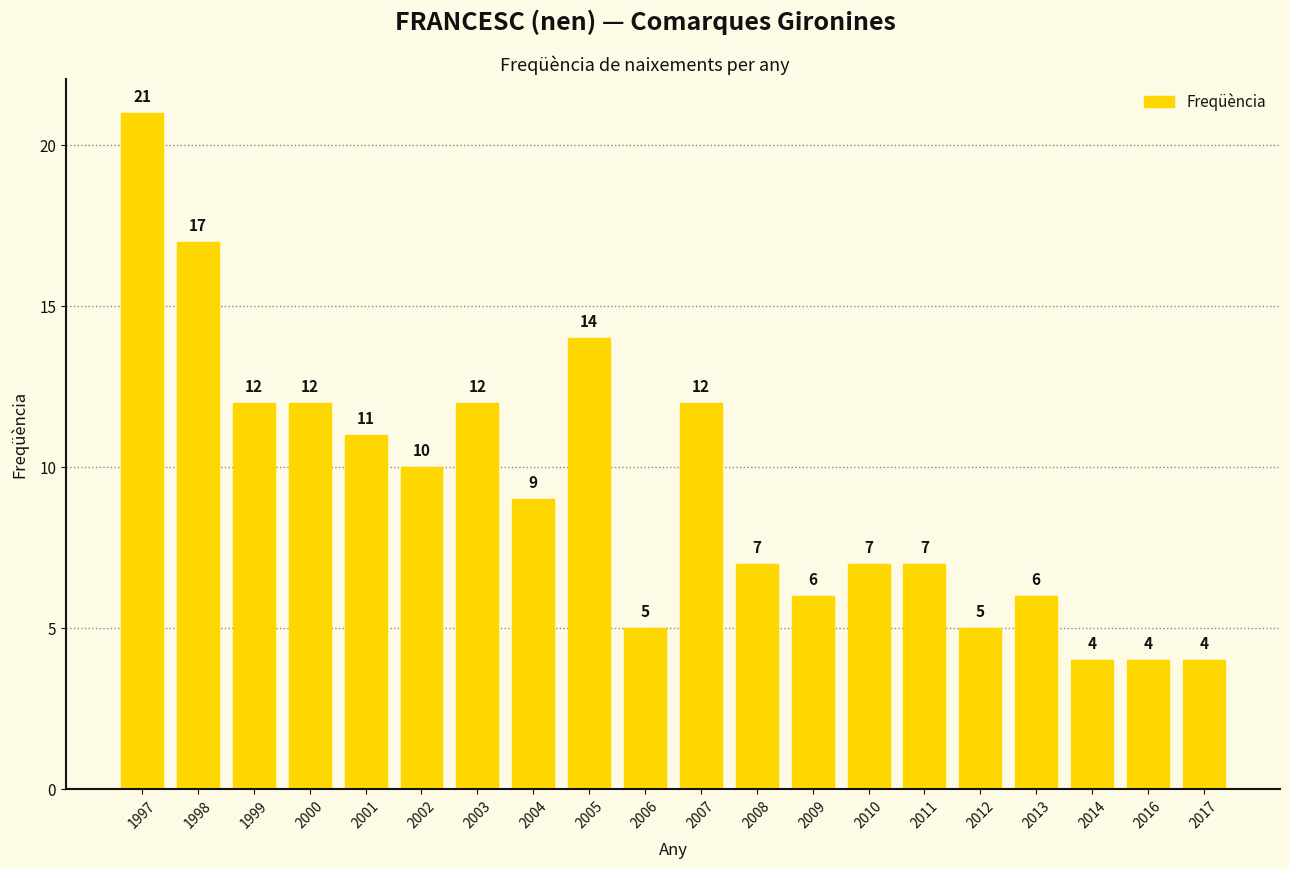

True or false: the data shows 7 at 2006.

False